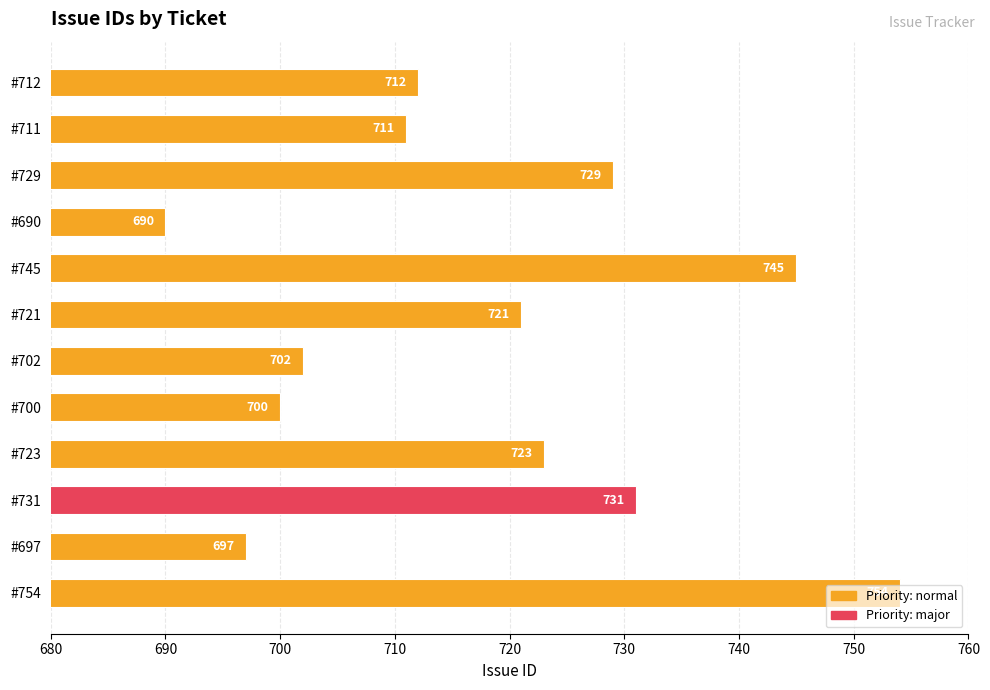

What is the difference between the maximum and minimum values?

64